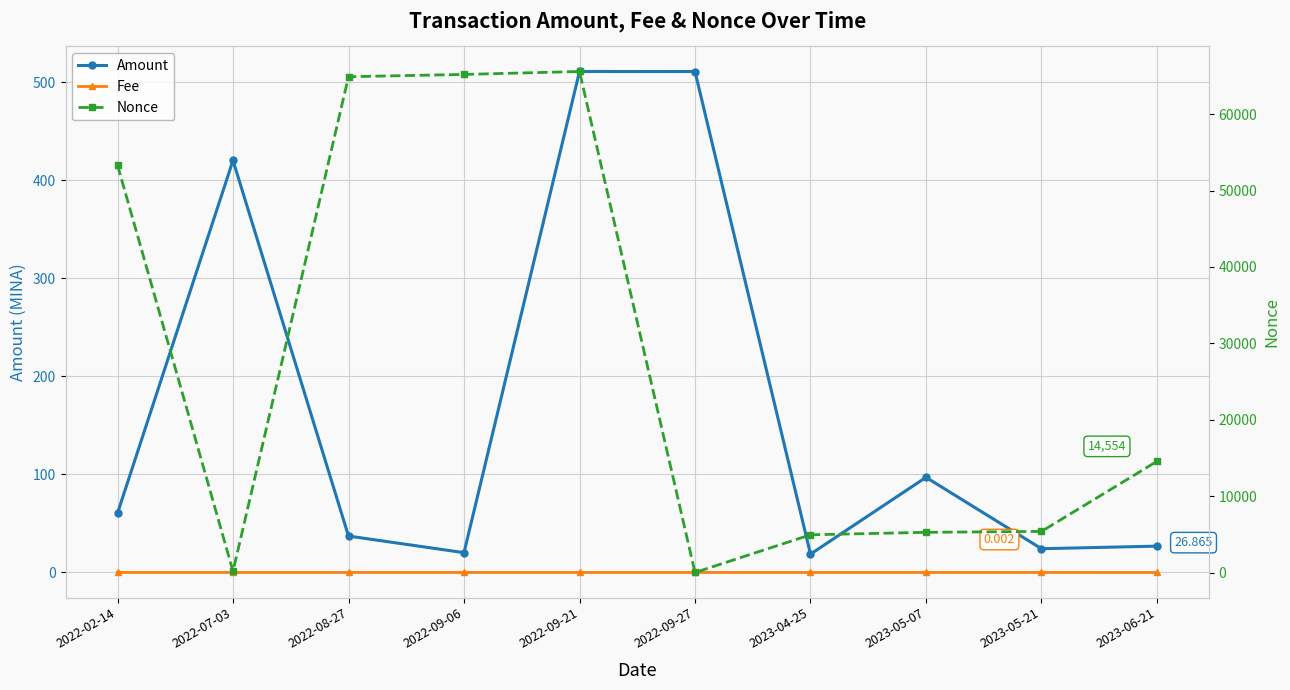

The Amount series shows 108.8 at 2022-02-14. True or false?

False